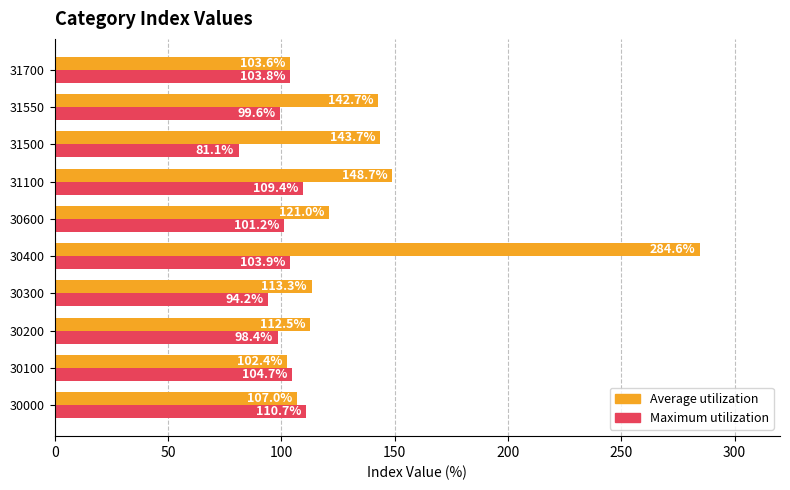

What is the total value across all series at 30000?

217.7